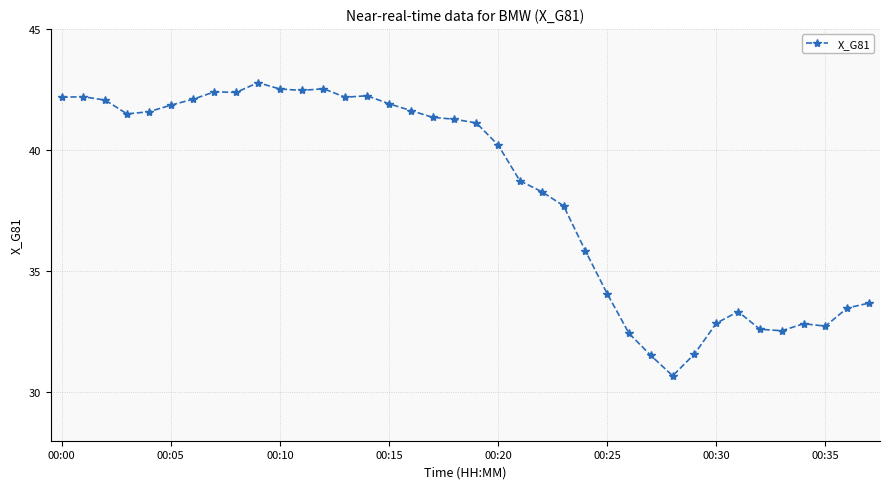

What is the value of the 8th point from the left?

42.4